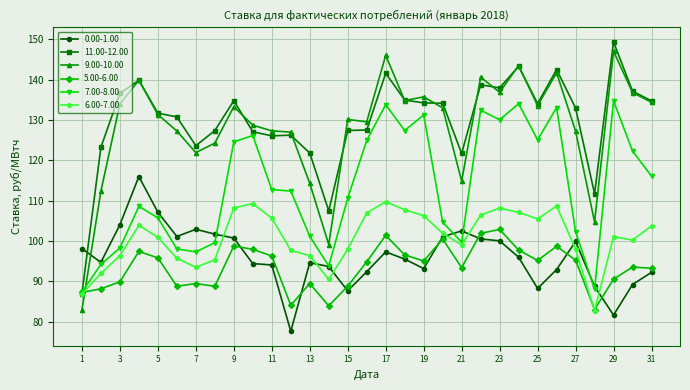

What is the value of the 5.00-6.00 point at the 19th from the left?

95.1